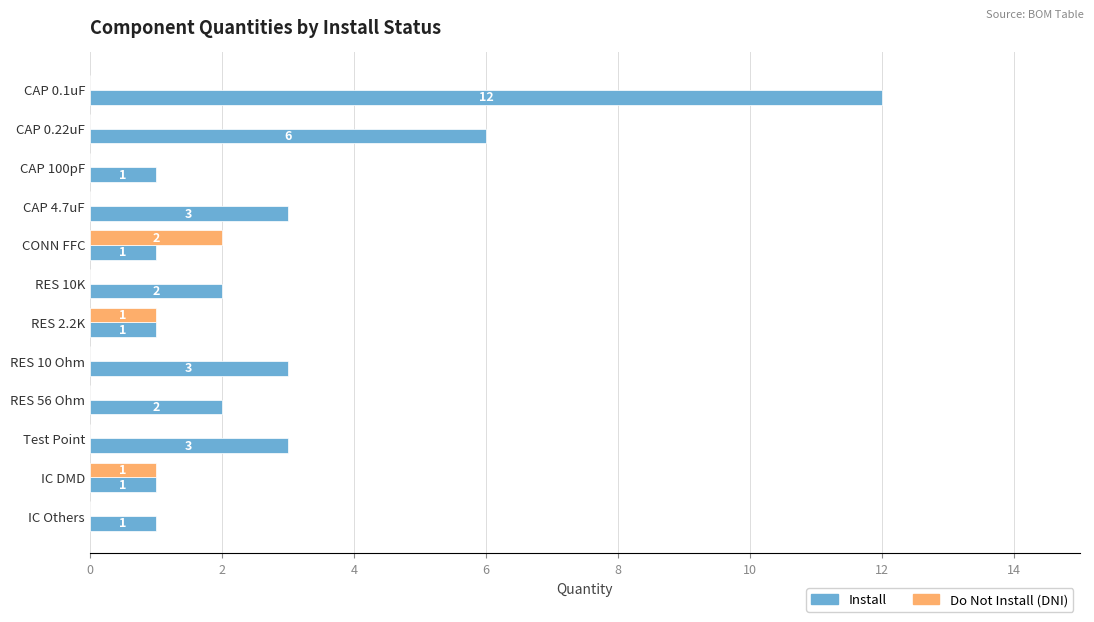

Which series has the largest total across all categories?

Install